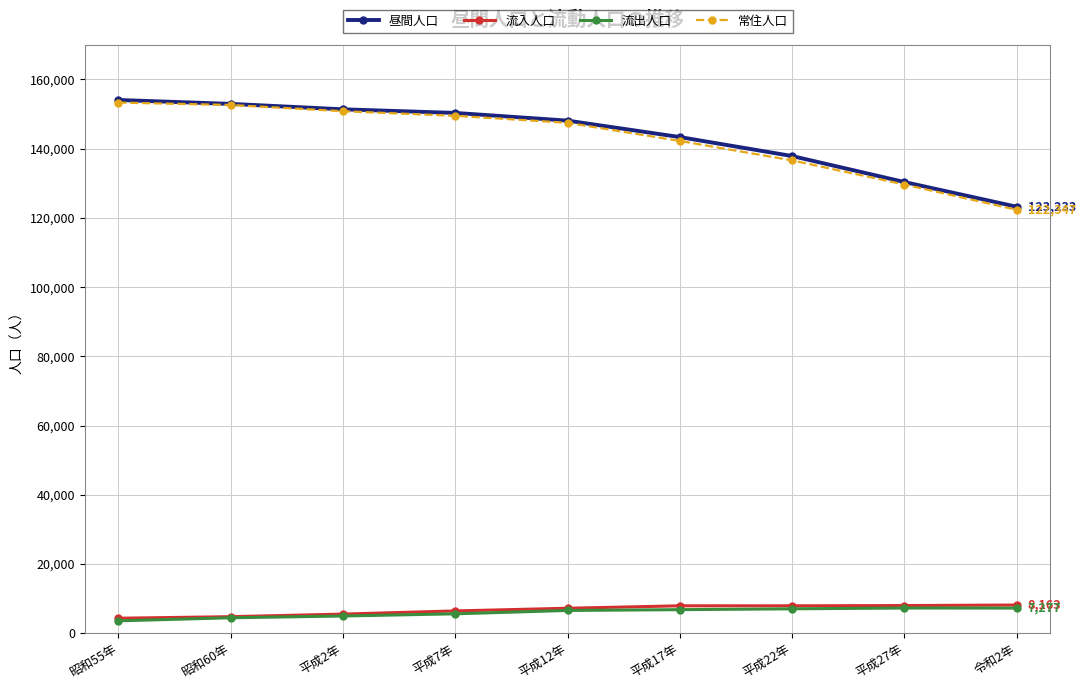

Does the chart display data point markers on the line(s)?

Yes